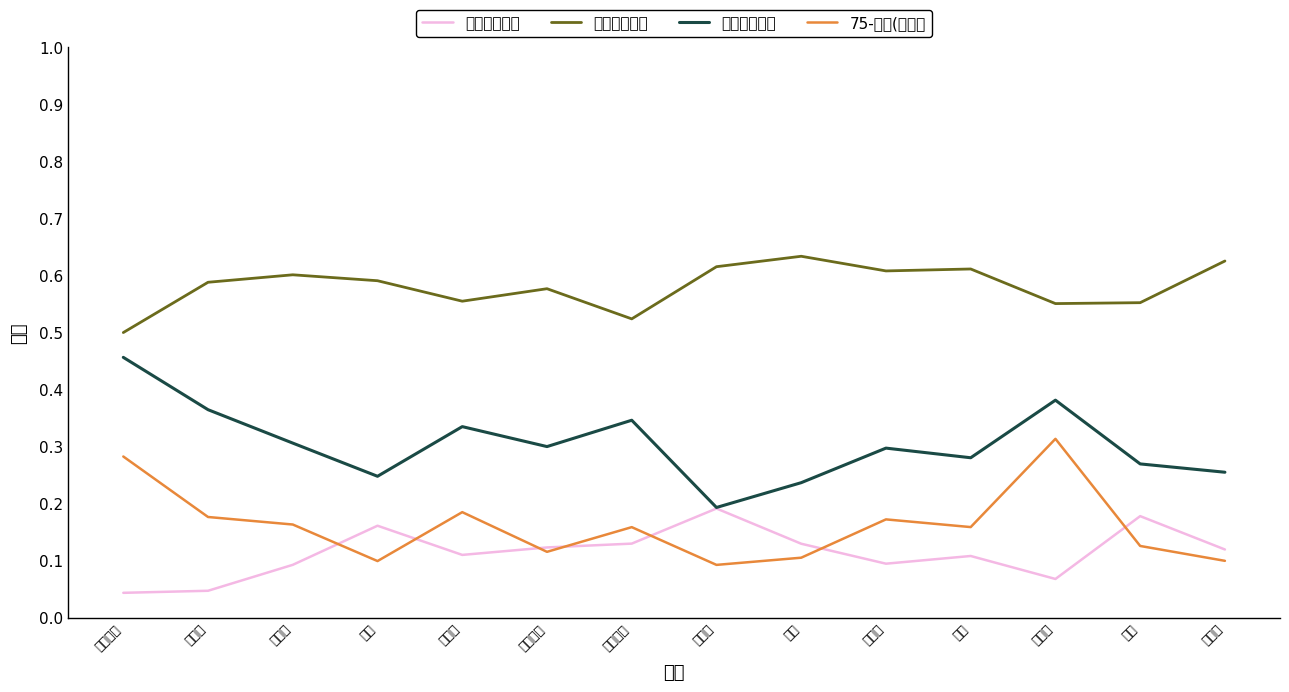

True or false: 生産年齢割合 and 老年人口割合 cross at least once.

False